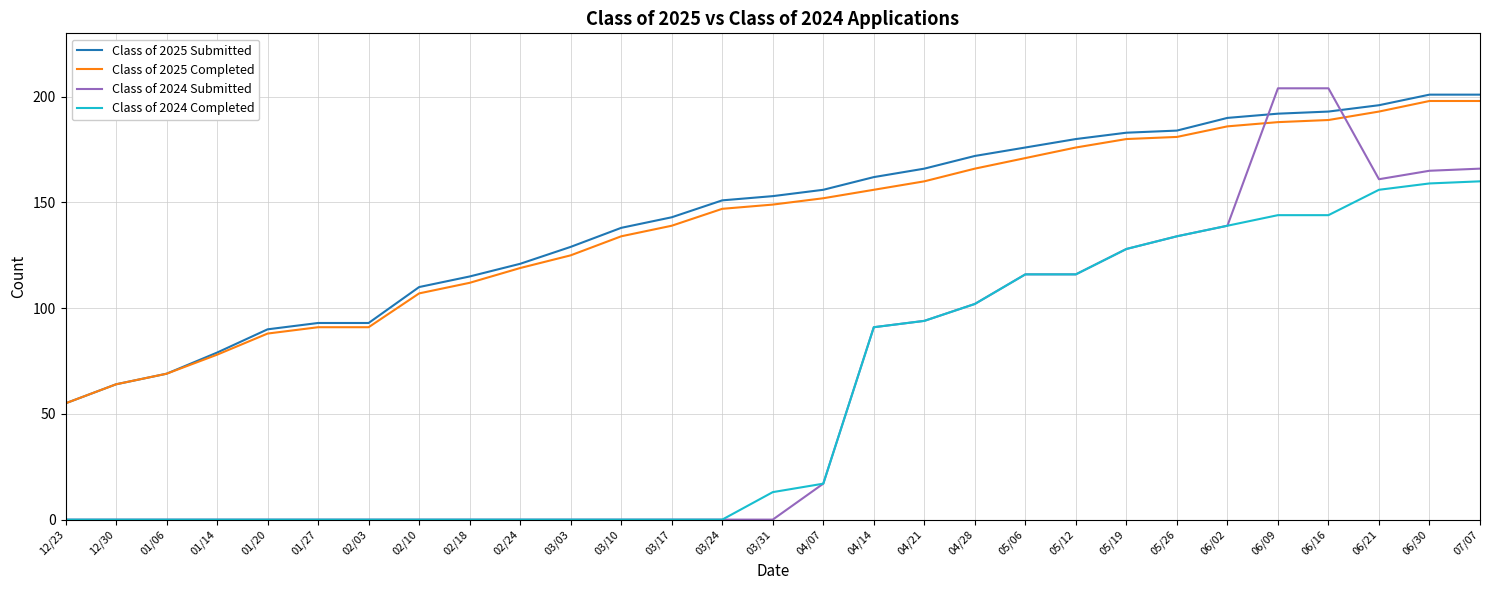

What is the total value across all series at 06/21?

706